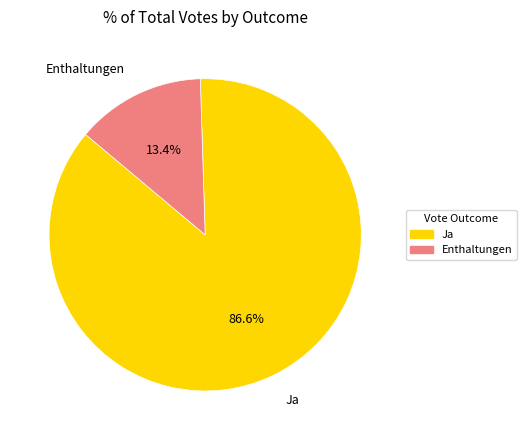

Is it true that Ja is 87% of the pie?

True